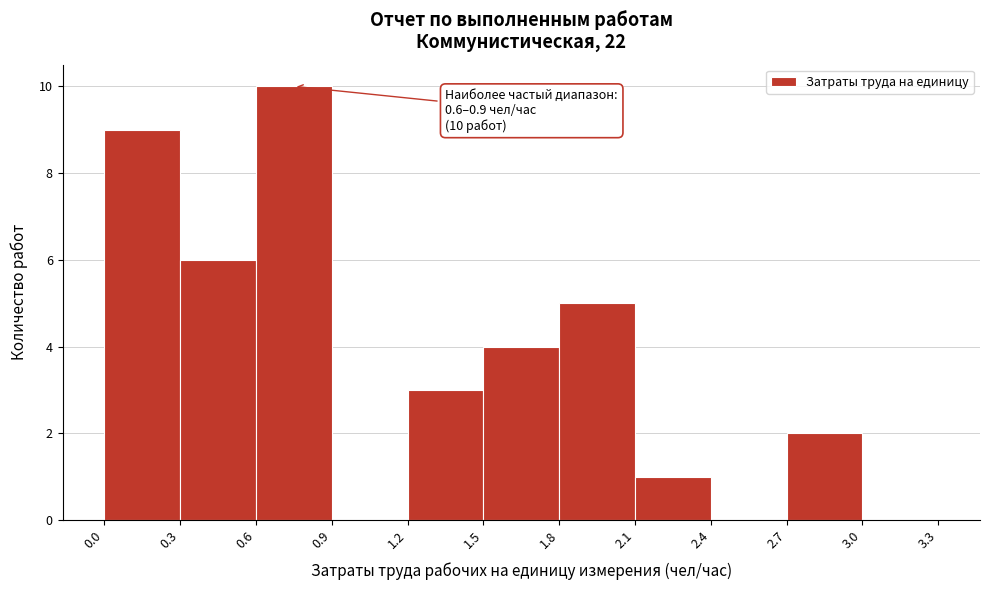

Which range on the x-axis has the tallest bar?

0.6 to 0.9